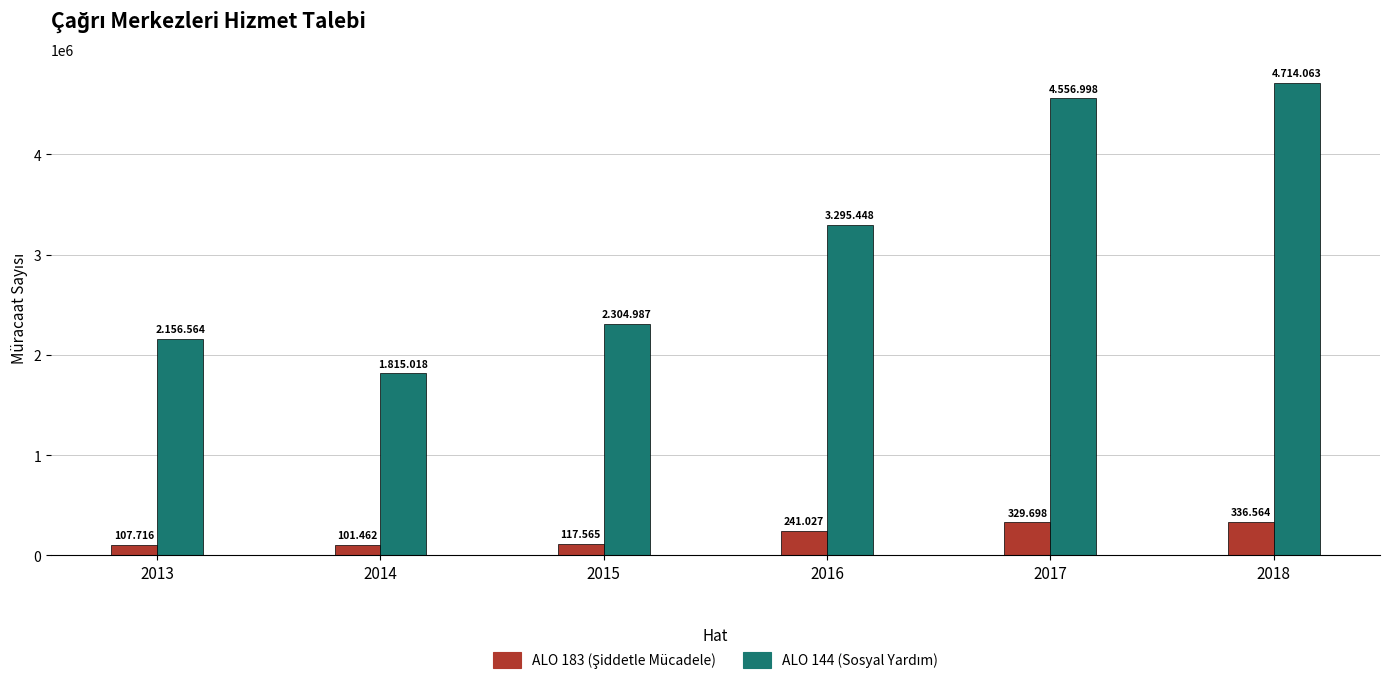

What is the value of the ALO 144 (Sosyal Yardım) bar at the 1st from the left?

2156564